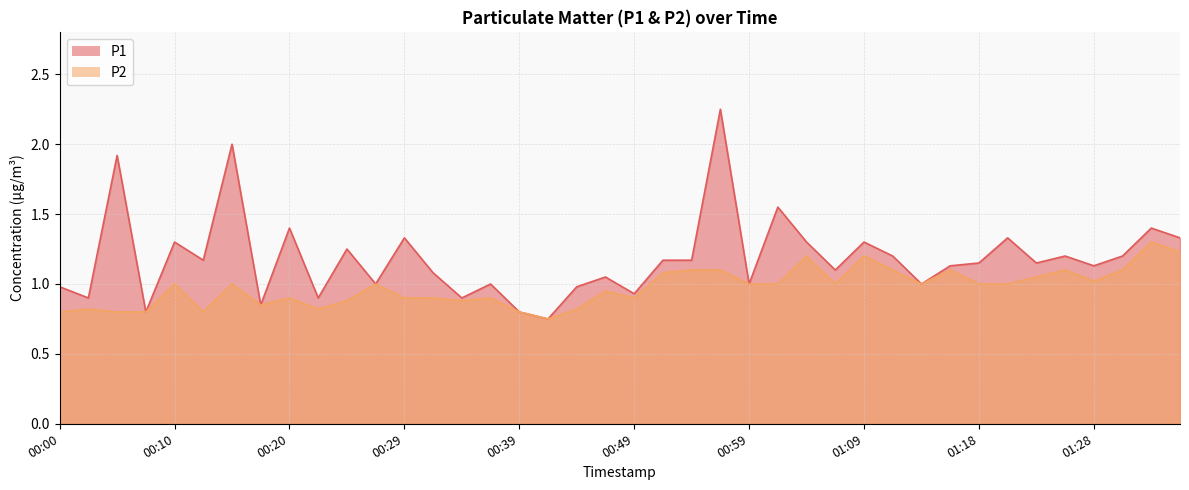

Which series has the largest range (max minus min)?

P1